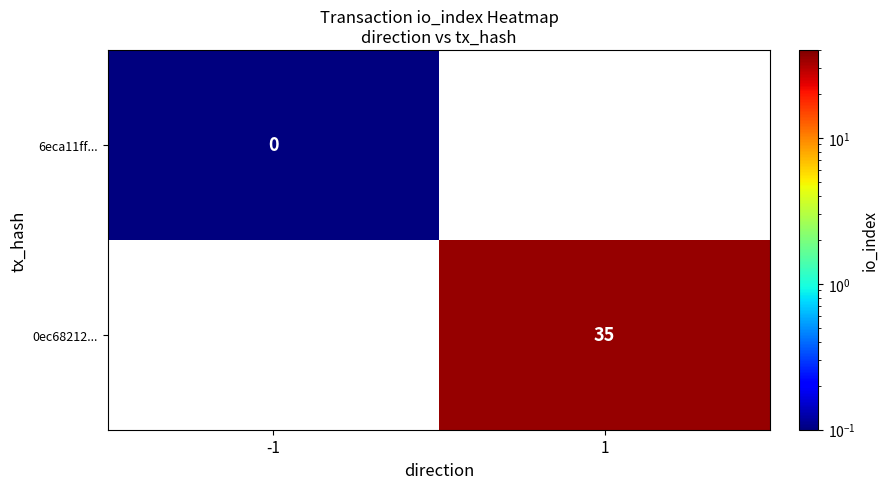

The 0ec68212... series shows 35.0 at 1. True or false?

True